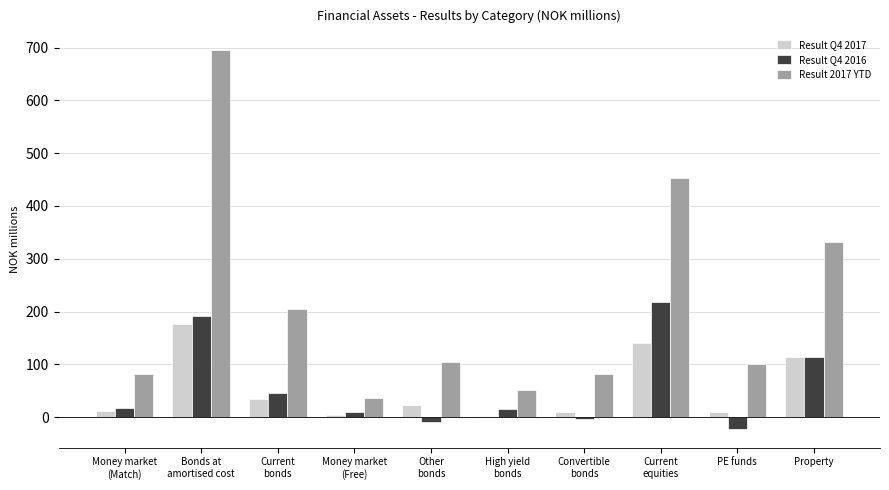

The Result Q4 2017 series shows 114.5 at Property. True or false?

True